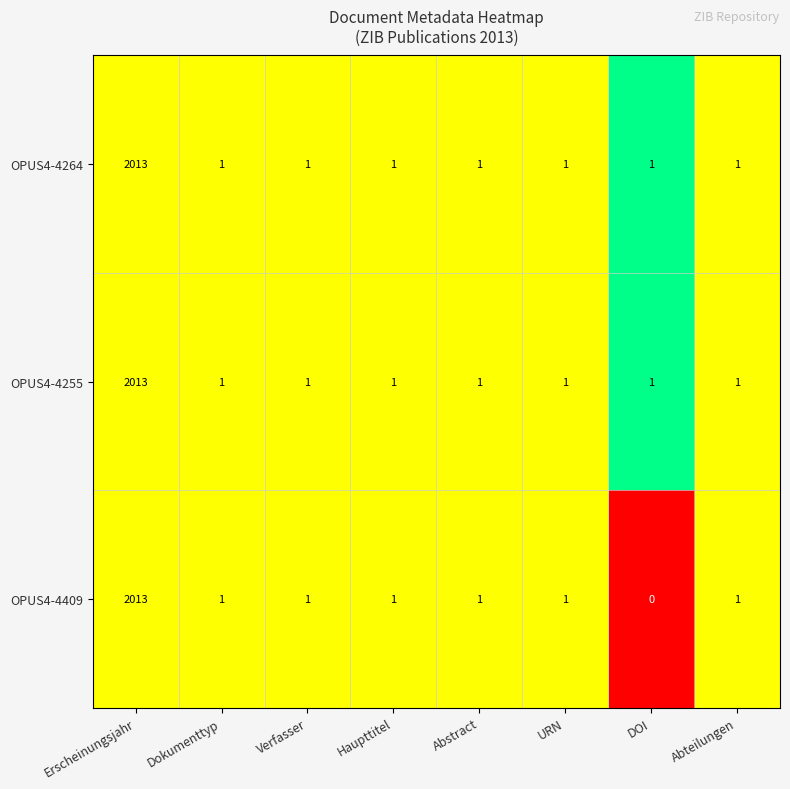

Which series has the widest spread of values?

OPUS4-4409